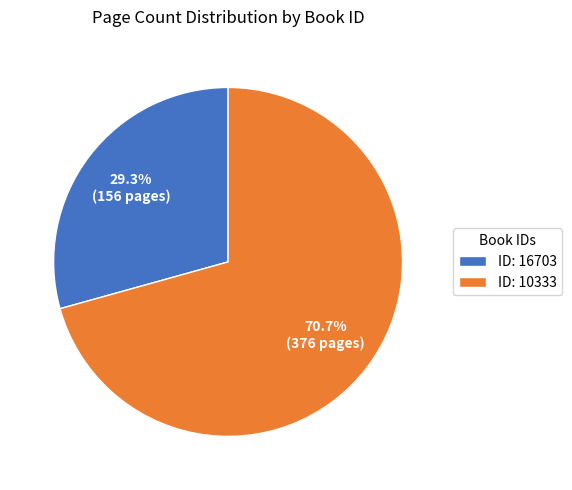

Is there any slice that represents more than half of the pie?

Yes